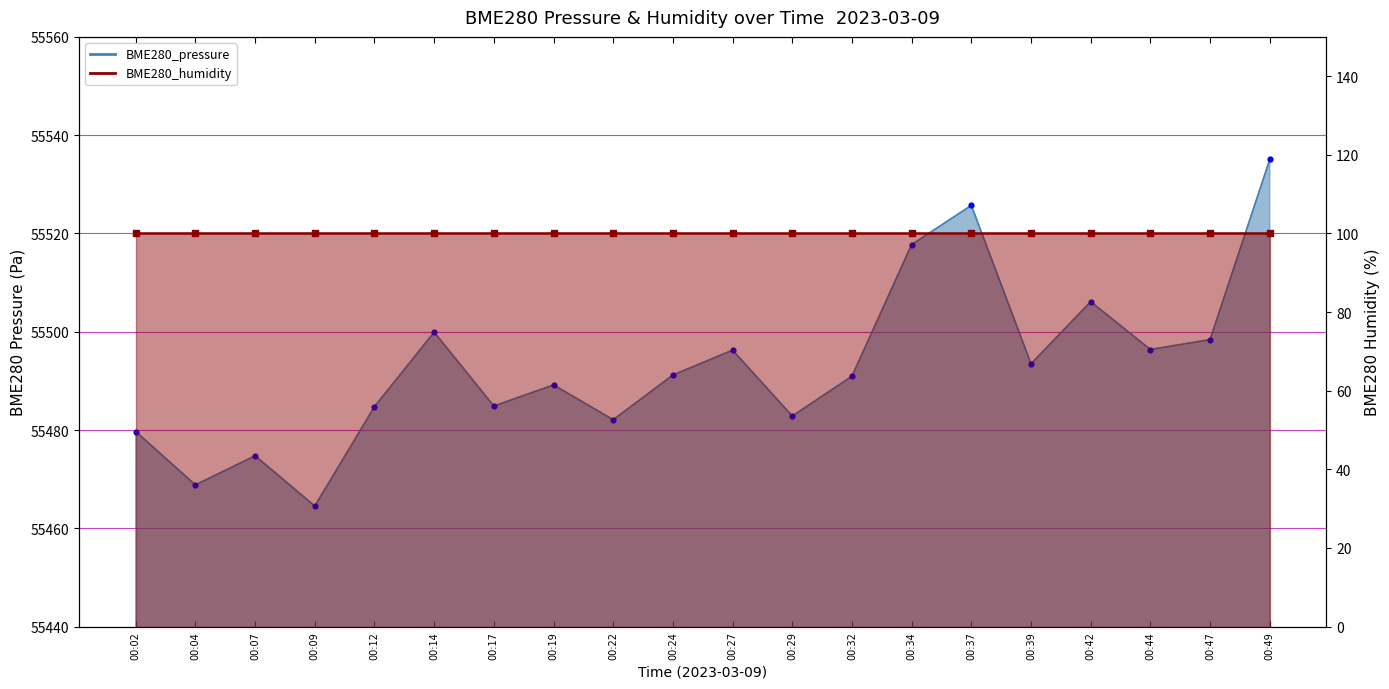

Which has a higher value, 00:12 or 00:34?

00:34